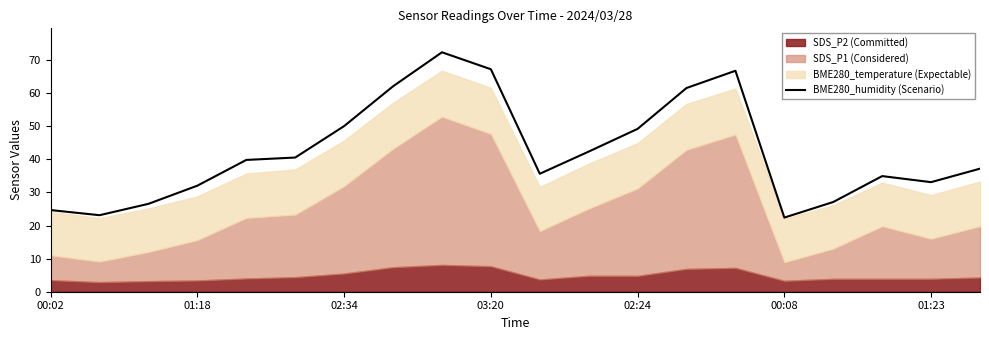

True or false: BME280_humidity (Scenario) has a value of 33.1 at 01:23.

True